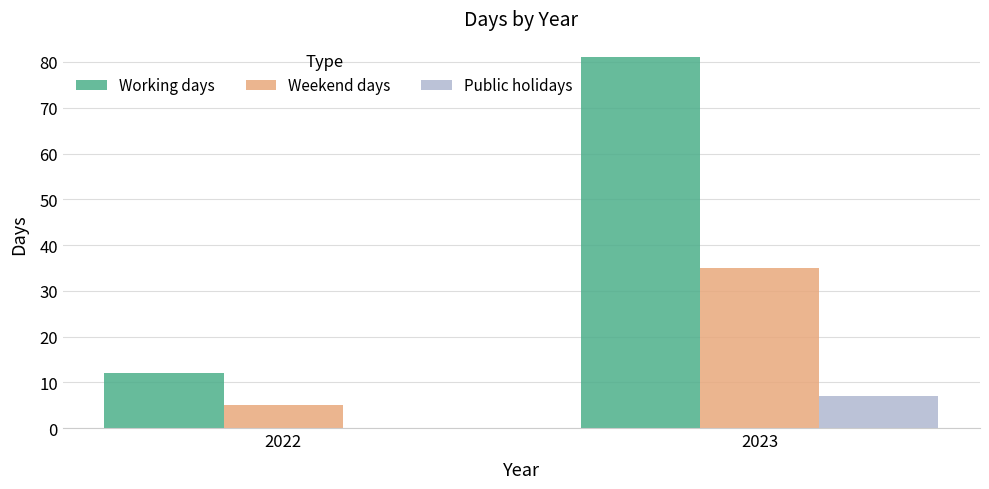

Between 2022 and 2023, which series saw the biggest shift?

Working days